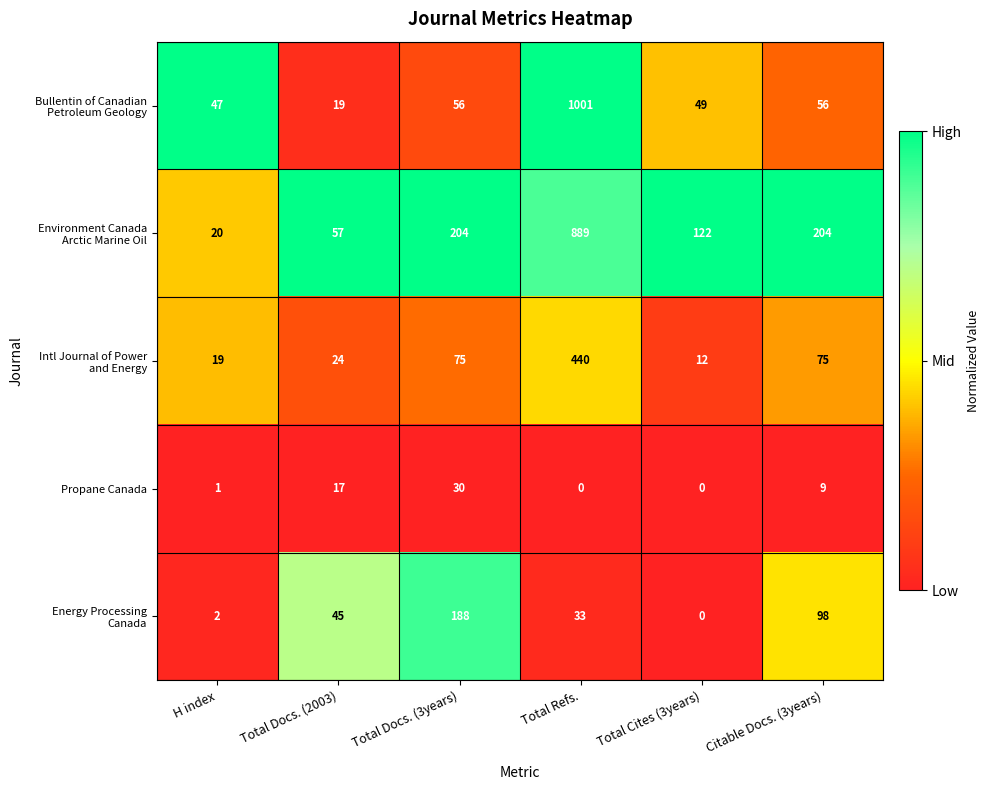

What is the total value across all series at Total Docs. (2003)?

162